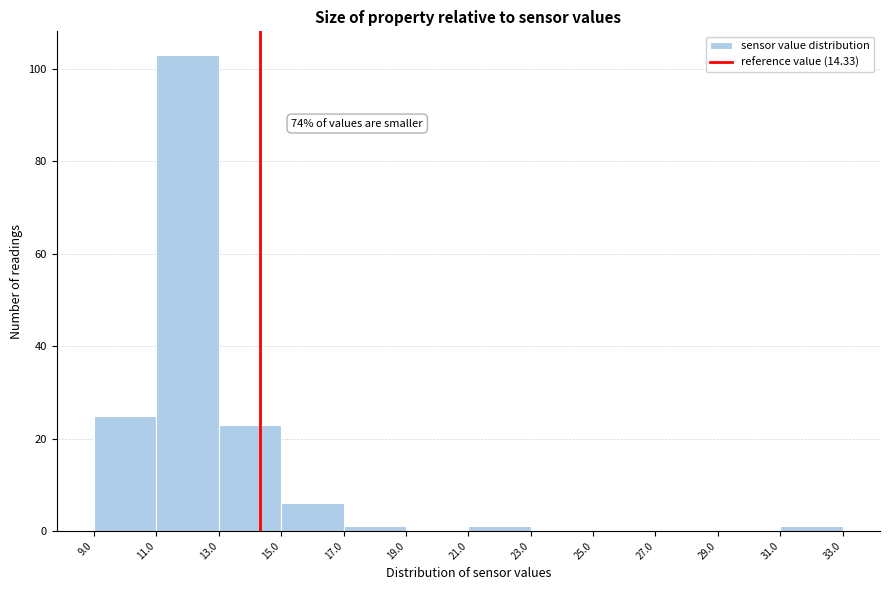

Over which range of the x-axis is the bar tallest?

11.0 to 13.0